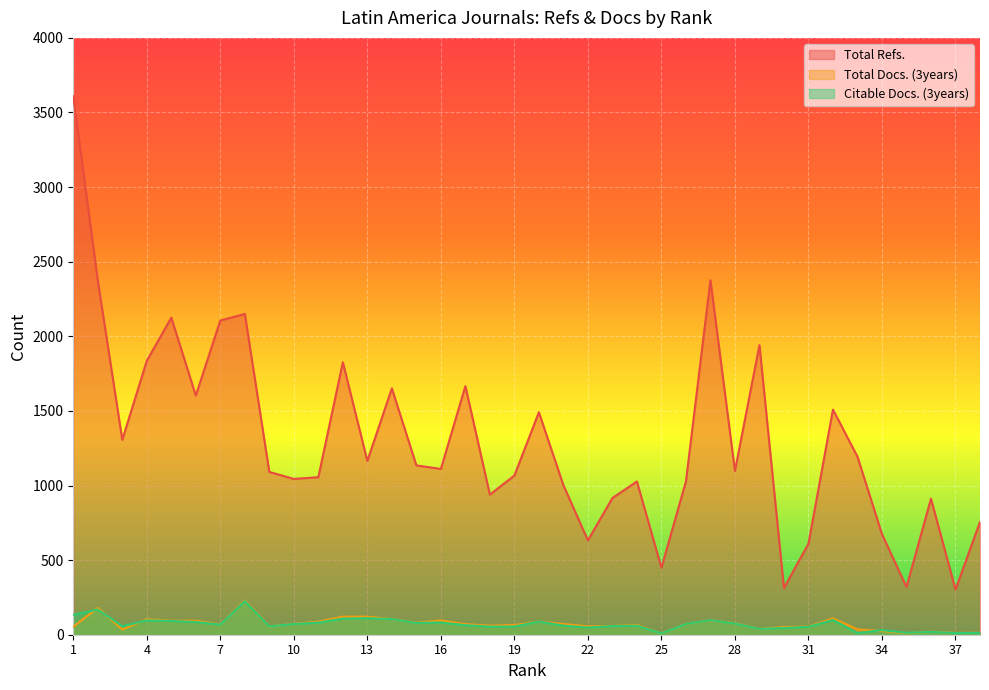

Which series changed the most between 15 and 20?

Total Refs.